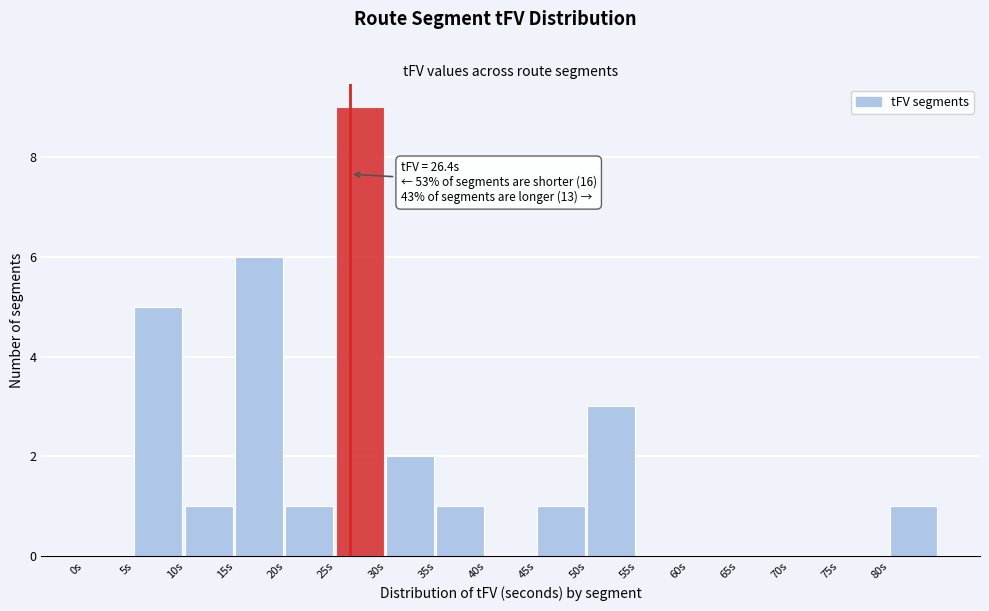

Which range on the x-axis has the tallest bar?

25 to 30